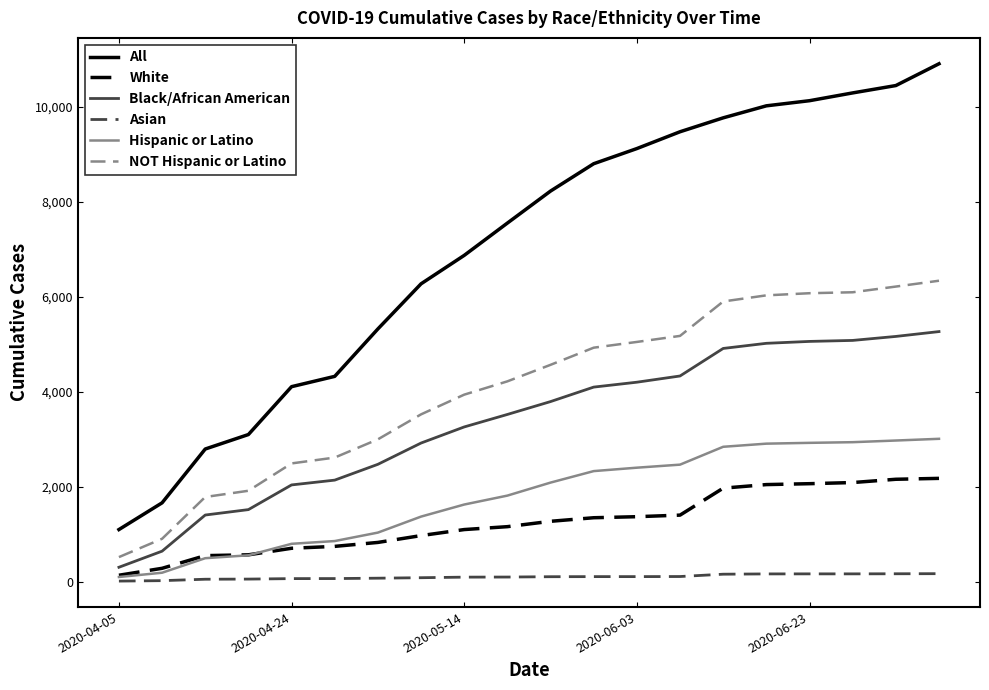

True or false: All and Hispanic or Latino intersect in this chart.

False